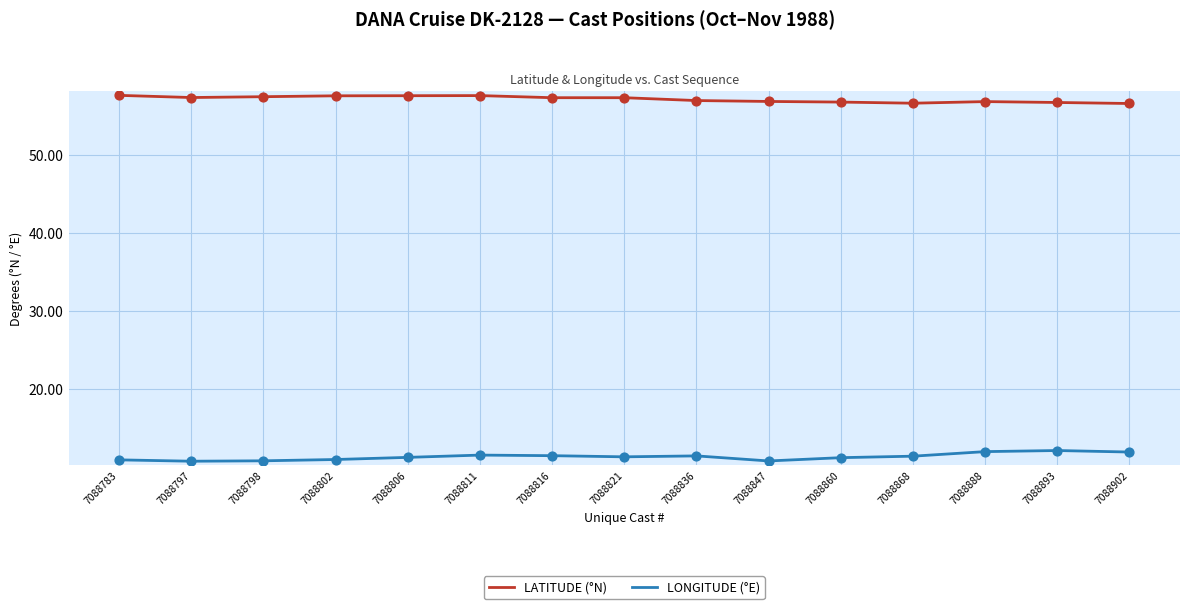

What is the difference between the highest and lowest values at 7088847?

46.0